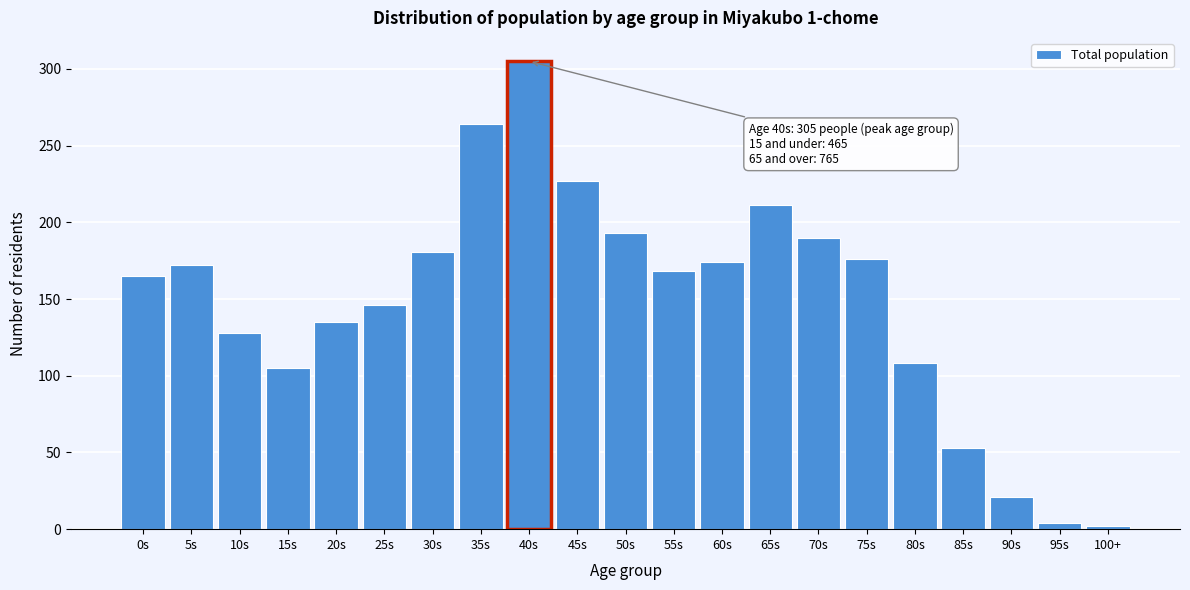

Reading left to right, transcribe all the data shown in this chart.

0s=165	5s=172	10s=128	15s=105	20s=135	25s=146	30s=181	35s=264	40s=305	45s=227	50s=193	55s=168	60s=174	65s=211	70s=190	75s=176	80s=108	85s=53	90s=21	95s=4	100+=2